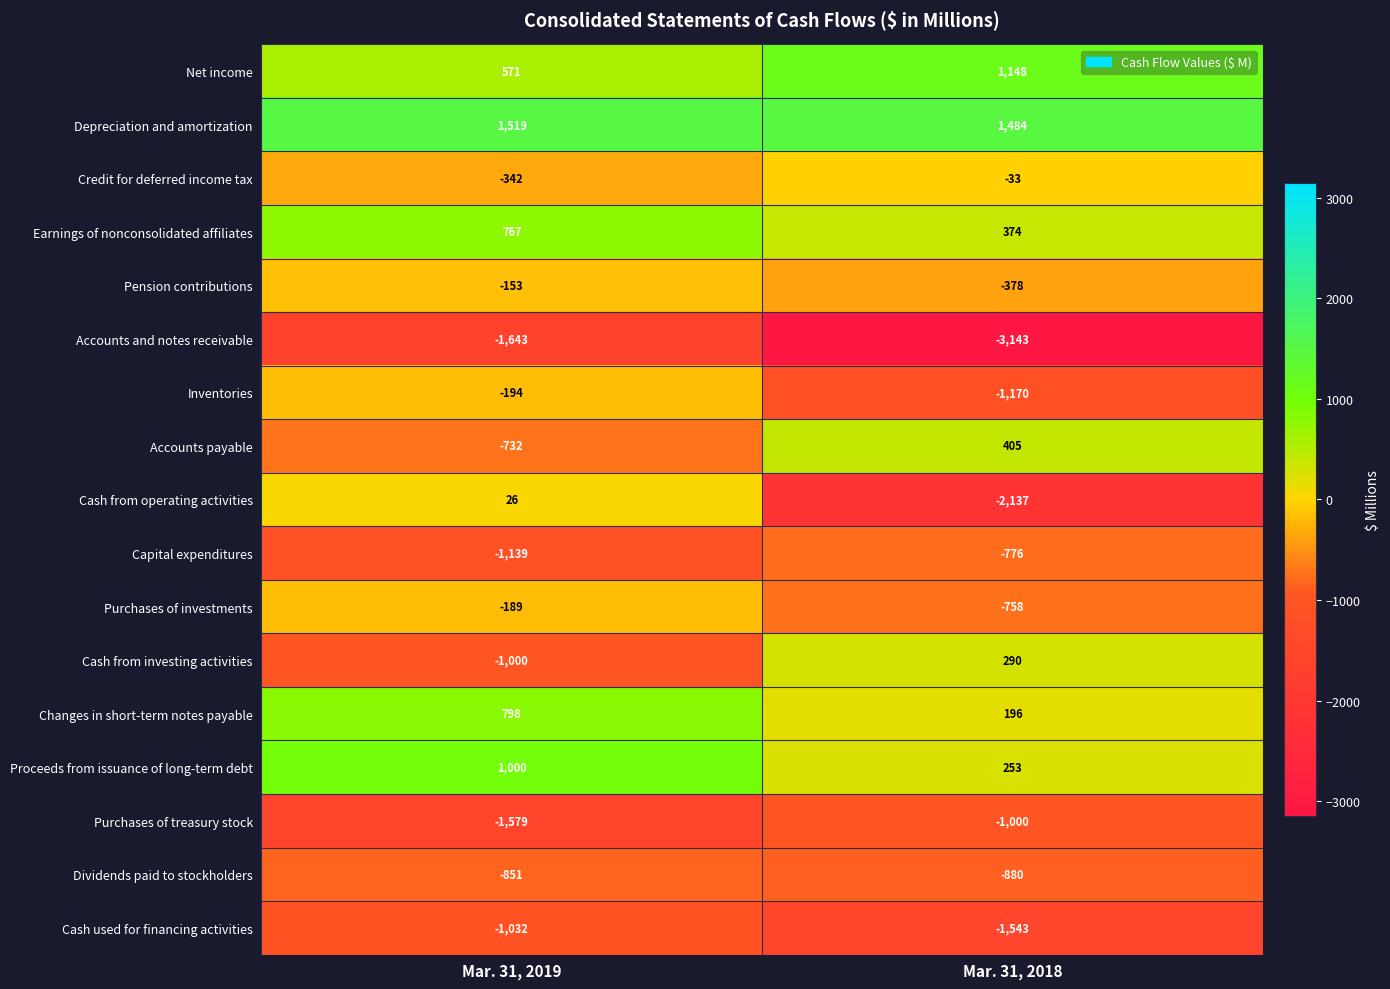

Is the value of Earnings of nonconsolidated affiliates at Mar. 31, 2018 greater than the value of Purchases of investments at Mar. 31, 2018?

Yes